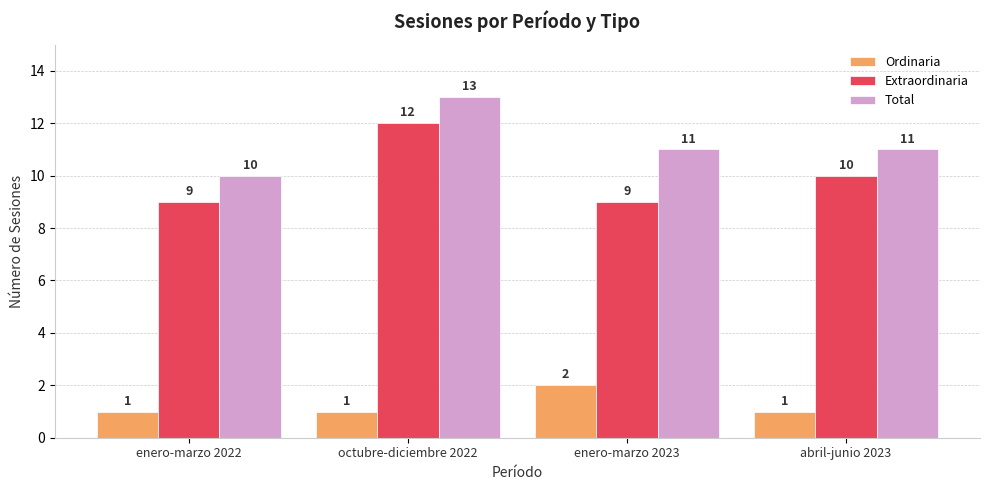

What is the spread (max minus min) of values at enero-marzo 2022?

9